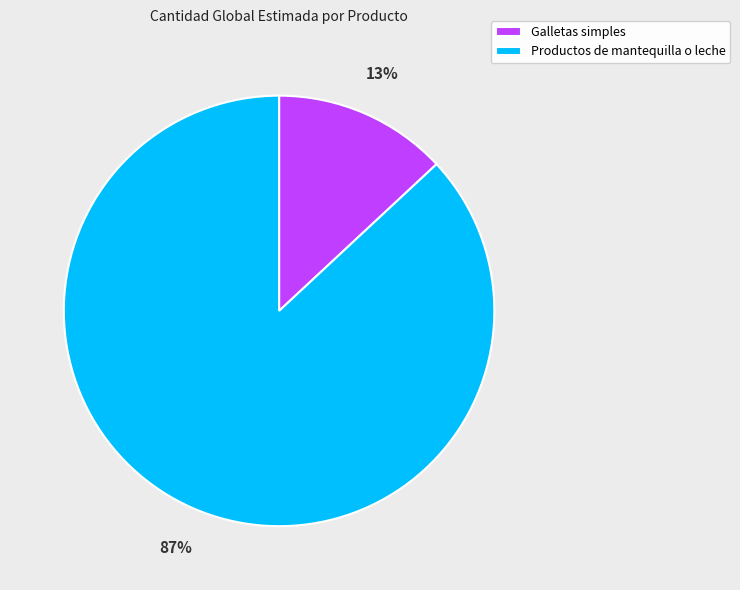

Combined, do Galletas simples and Productos de mantequilla o leche account for over 50%?

Yes